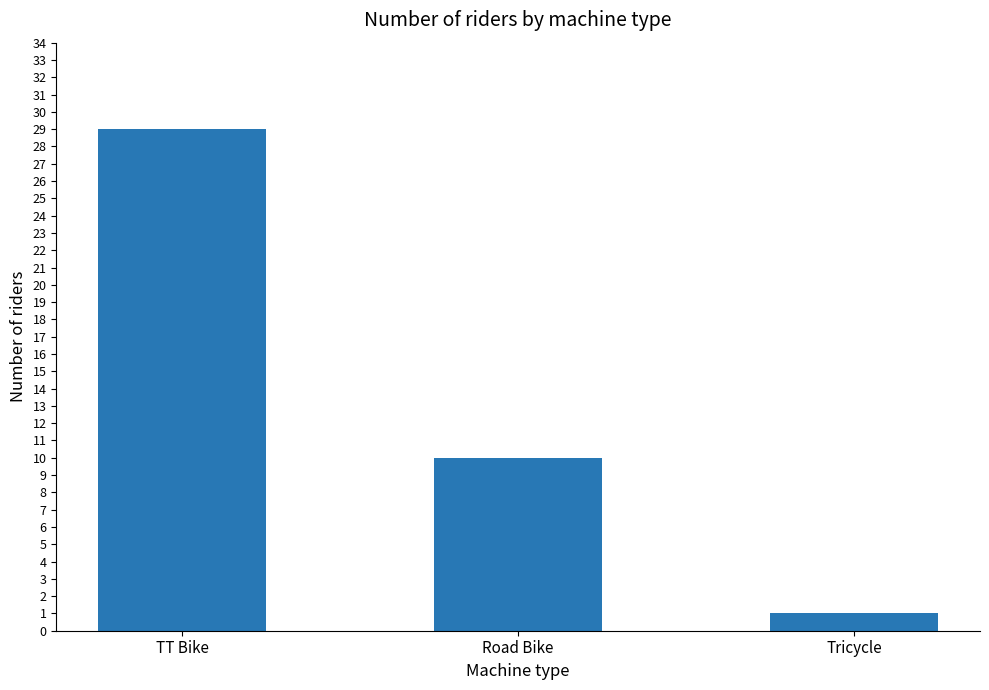

The chart shows a value of 3 at Road Bike. True or false?

False